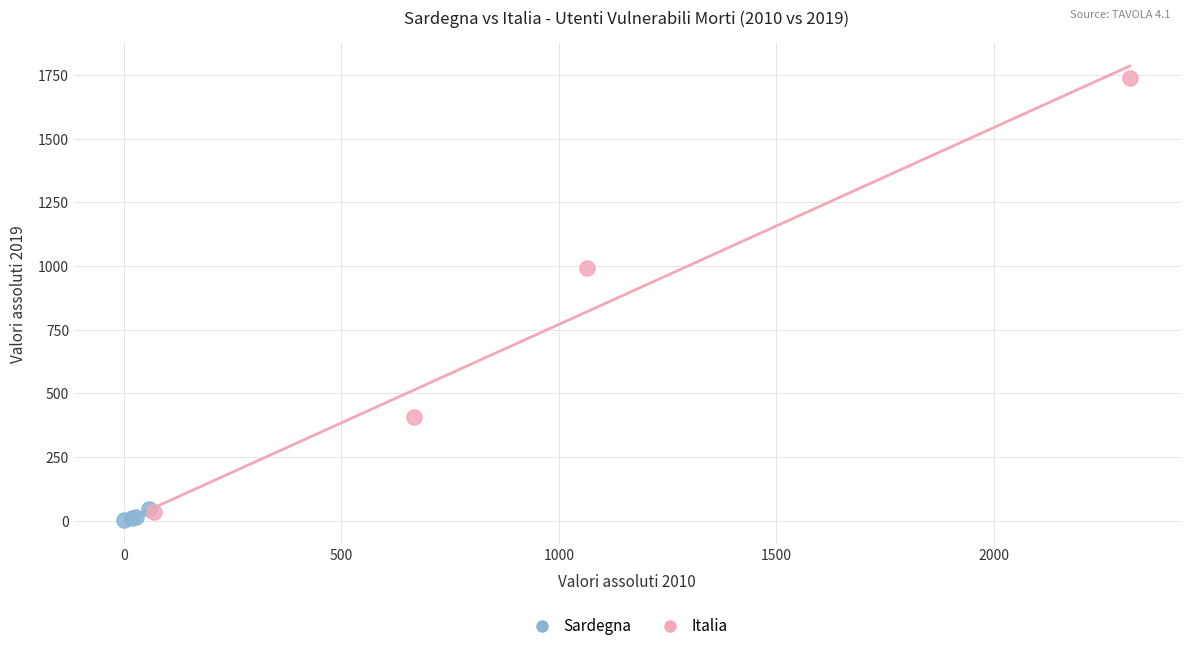

What are all the series names shown in the legend?

Sardegna, Italia